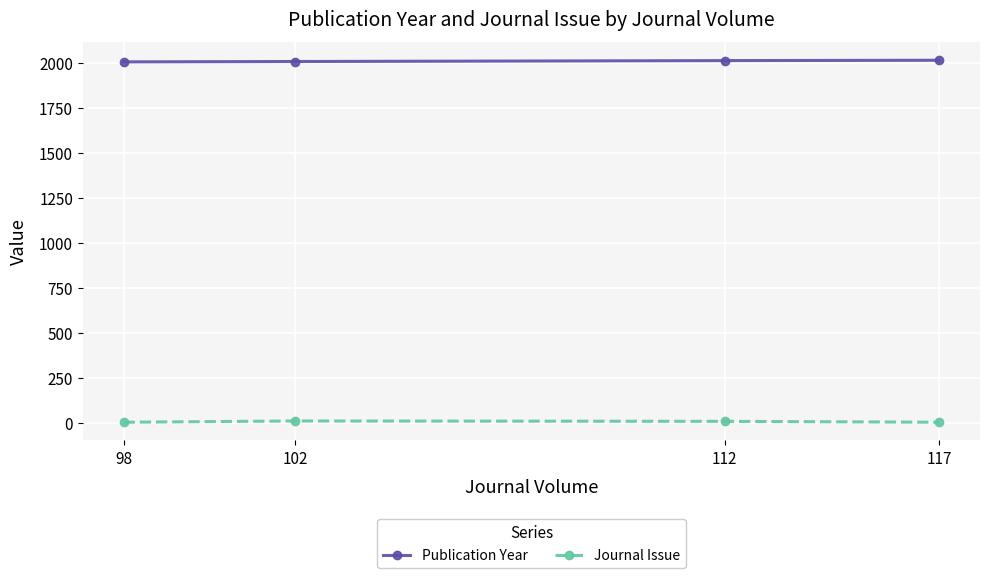

True or false: Publication Year has more than 2 points higher than both neighbors.

False